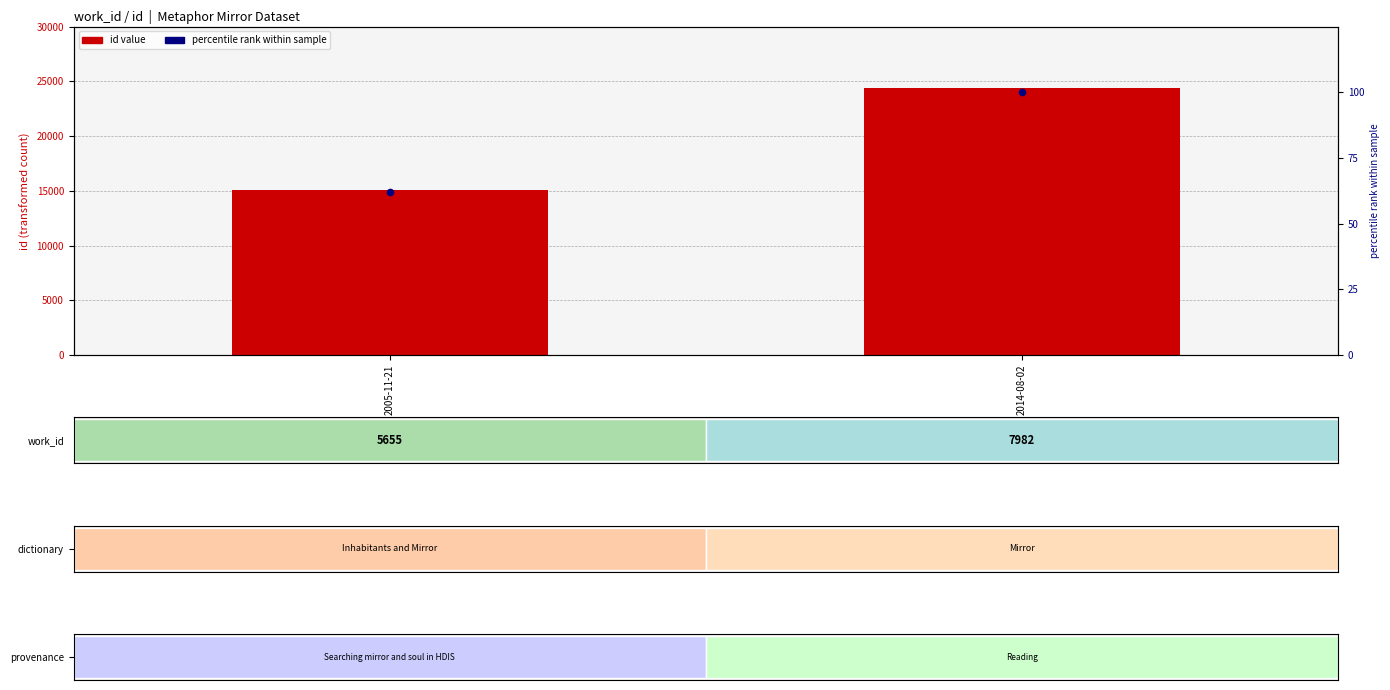

Reading right to left, extract all data points from this chart.

id value: 2014-08-02=24396.0	2005-11-21=15108.0
percentile rank: 2014-08-02=100.0	2005-11-21=61.9